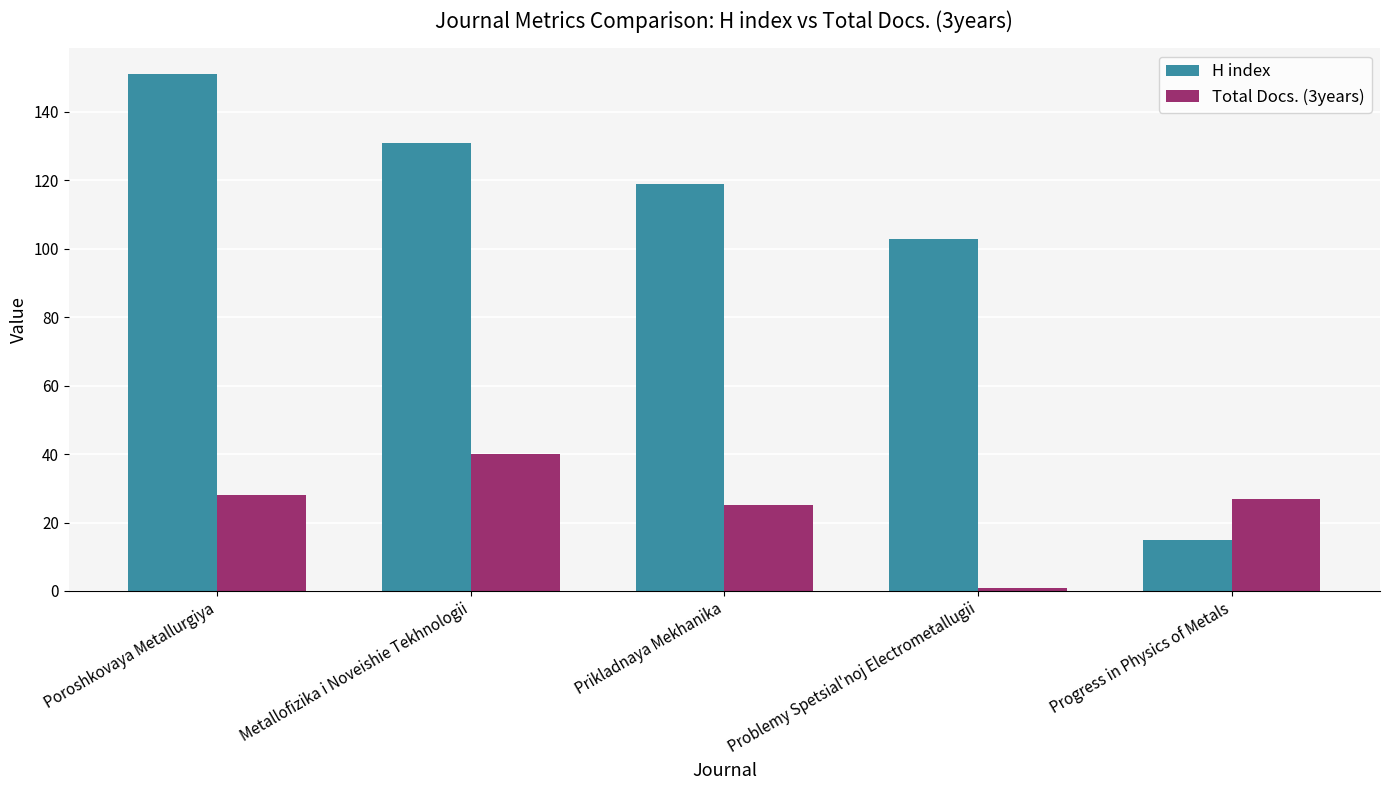

Rank the series at Problemy Spetsial'noj Electrometallugii from highest to lowest value.

H index, Total Docs. (3years)